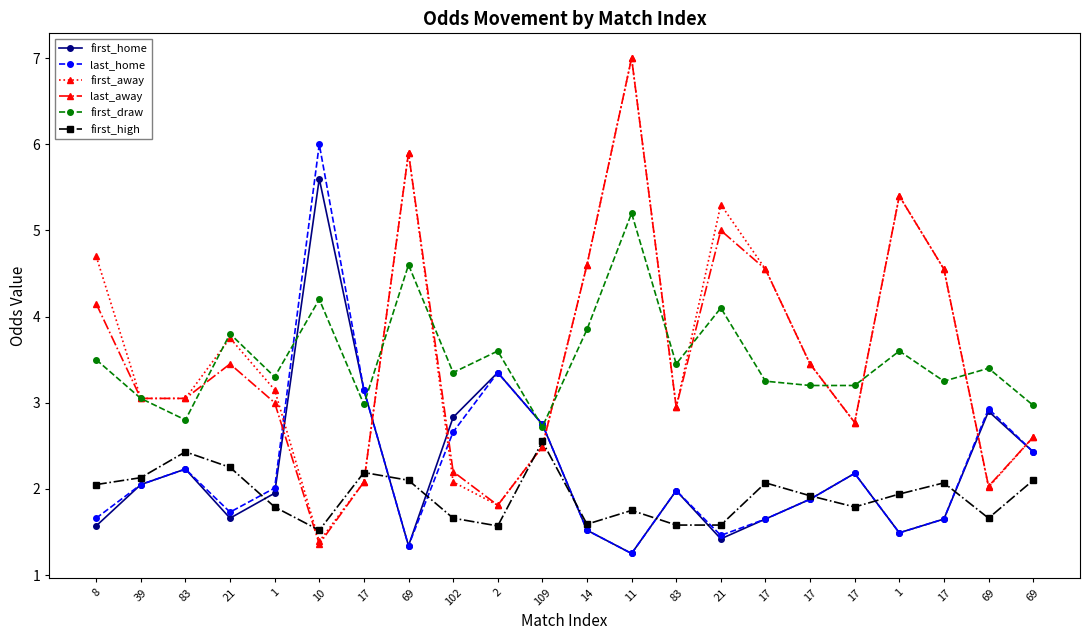

Is the value of first_away at 17 greater than the value of first_draw at 17?

No